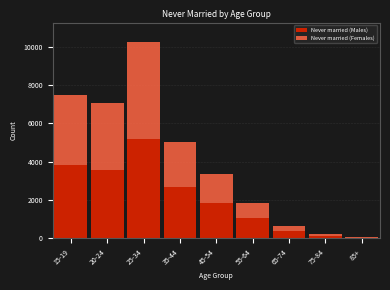

Reading left to right, transcribe the values for Never married (Males).

15-19=3805	20-24=3577	25-34=5204	35-44=2686	45-54=1832	55-64=1074	65-74=382	75-84=127	85+=34